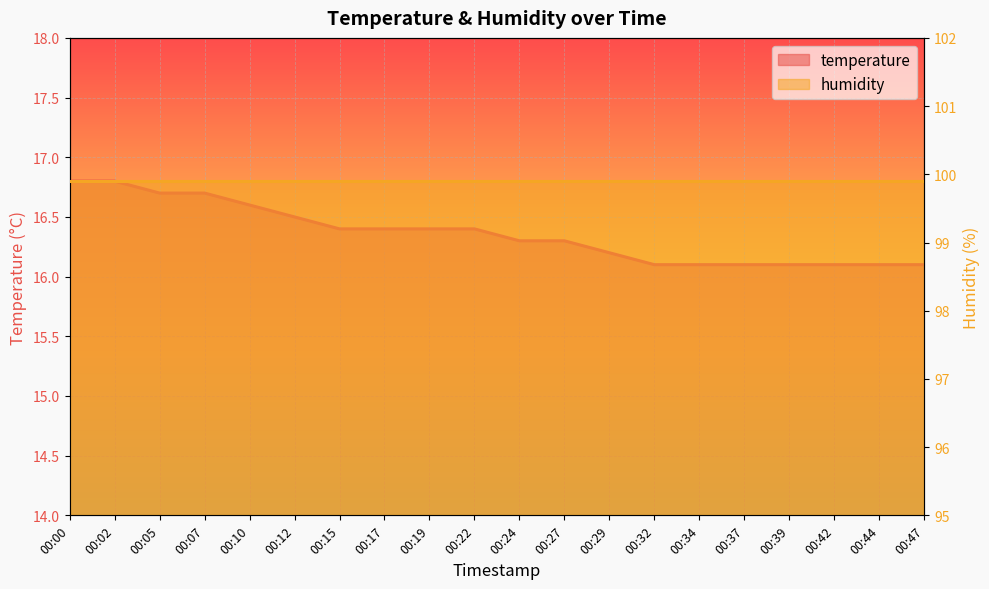

Reading left to right, list all the values displayed in this chart.

16.8	16.8	16.7	16.7	16.6	16.5	16.4	16.4	16.4	16.4	16.3	16.3	16.2	16.1	16.1	16.1	16.1	16.1	16.1	16.1